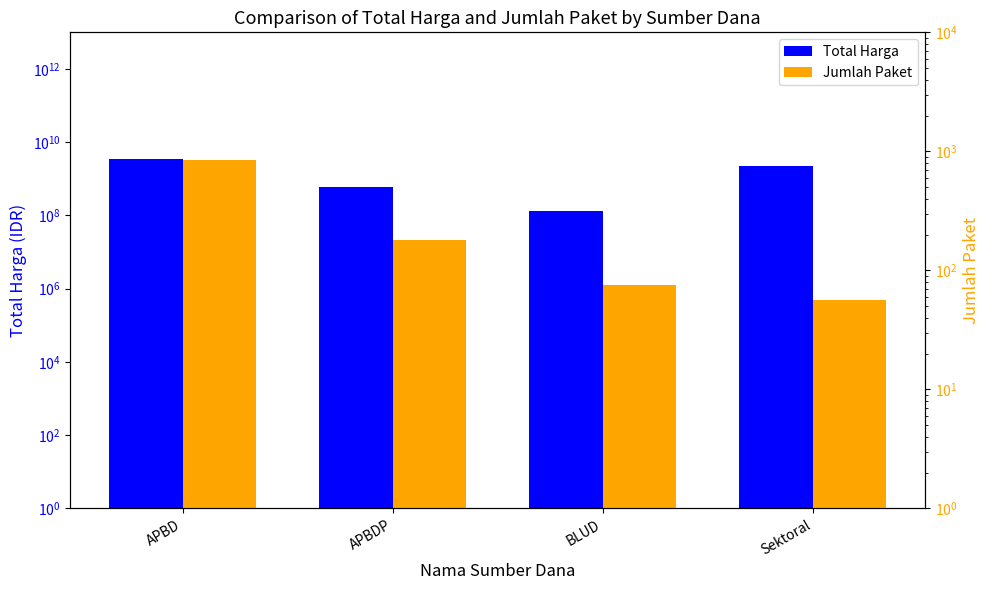

At how many categories does at least one series exceed 293329607?

3